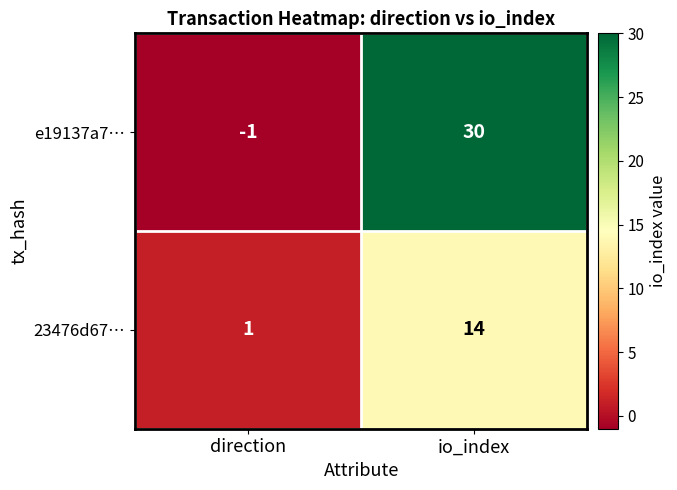

At which category is the sum across all series the highest?

io_index